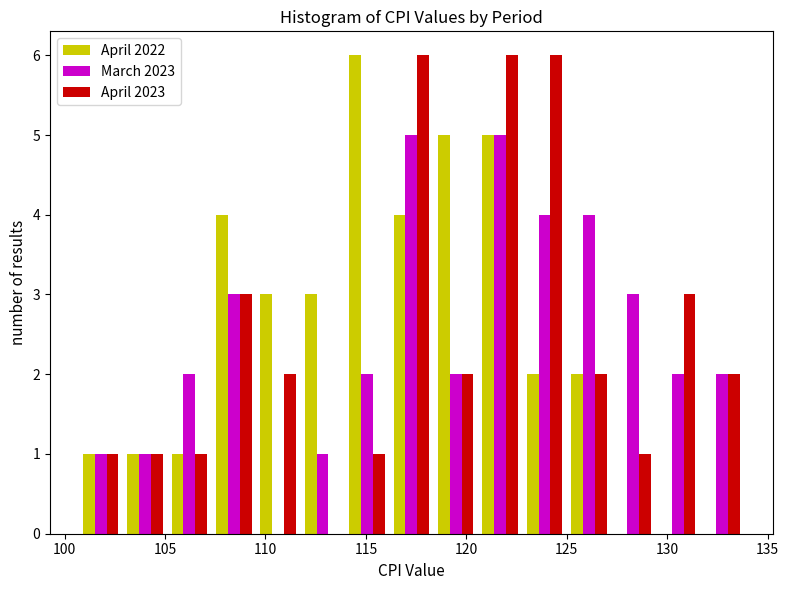

Reading left to right, list every range on the x-axis with the height of the bar of each series over it. Neither the bar edges nor the heights are printed on the chart, so give them approximately, as read against the axes.

100.5 to 103.0: April 2022=1	March 2023=1	April 2023=1
103.0 to 105.0: April 2022=1	March 2023=1	April 2023=1
105.0 to 107.5: April 2022=1	March 2023=2	April 2023=1
107.5 to 109.5: April 2022=4	March 2023=3	April 2023=3
109.5 to 111.5: April 2022=3	March 2023=0	April 2023=2
111.5 to 114.0: April 2022=3	March 2023=1	April 2023=0
114.0 to 116.0: April 2022=6	March 2023=2	April 2023=1
116.0 to 118.5: April 2022=4	March 2023=5	April 2023=6
118.5 to 120.5: April 2022=5	March 2023=2	April 2023=2
120.5 to 123.0: April 2022=5	March 2023=5	April 2023=6
123.0 to 125.0: April 2022=2	March 2023=4	April 2023=6
125.0 to 127.0: April 2022=2	March 2023=4	April 2023=2
127.0 to 129.5: April 2022=0	March 2023=3	April 2023=1
129.5 to 131.5: April 2022=0	March 2023=2	April 2023=3
131.5 to 134.0: April 2022=0	March 2023=2	April 2023=2